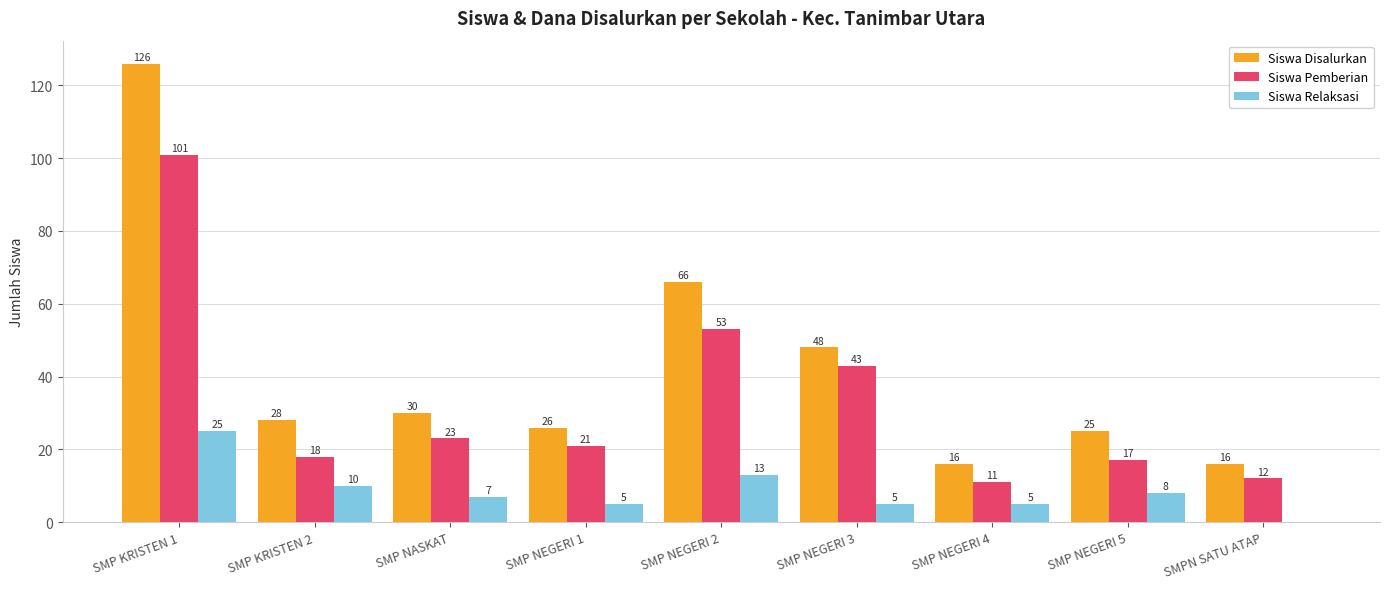

What is the sum of the Siswa Relaksasi values at SMP NEGERI 1 and SMP KRISTEN 2?

15